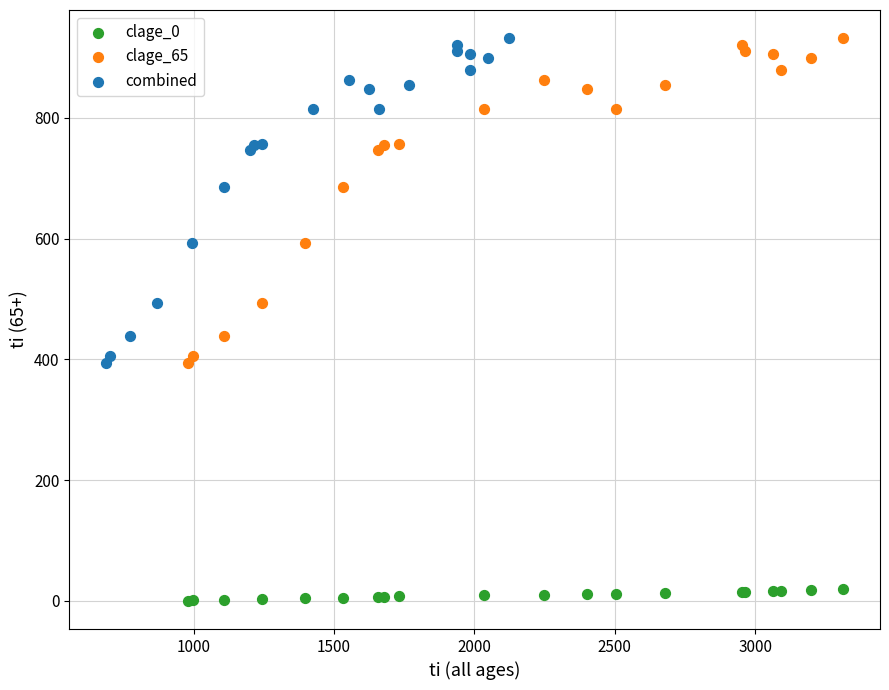

Which series reaches the minimum Y coordinate?

clage_0